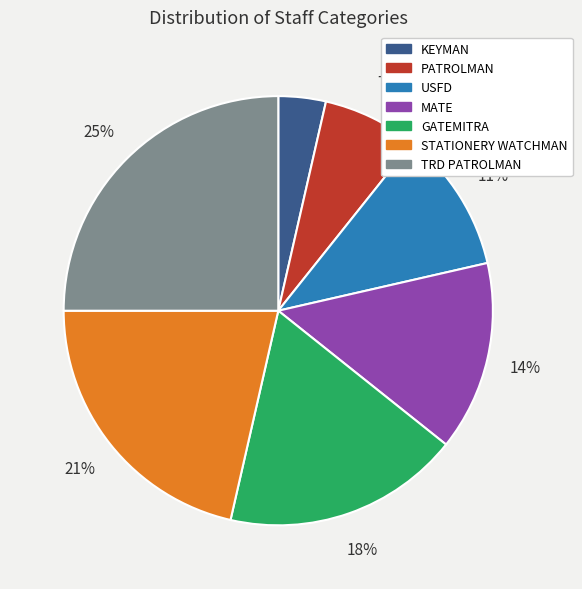

What is the ratio of the value at MATE to the value at USFD?

1.3